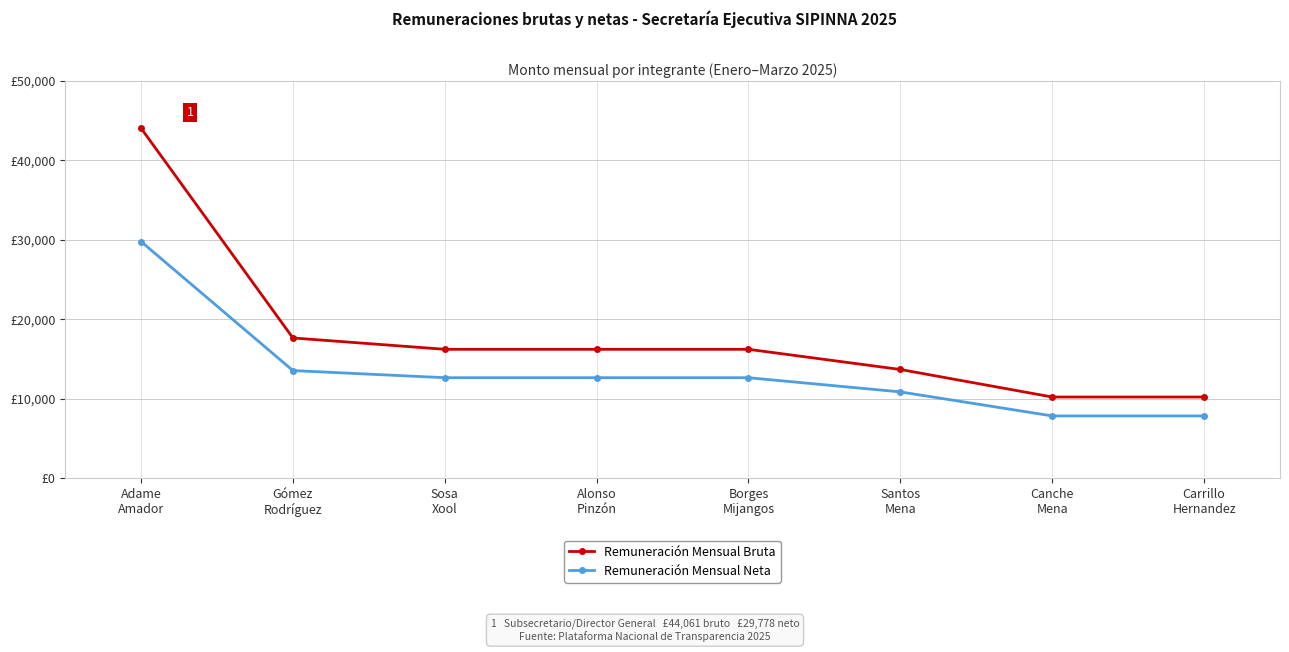

Does the chart have visible grid lines?

Yes